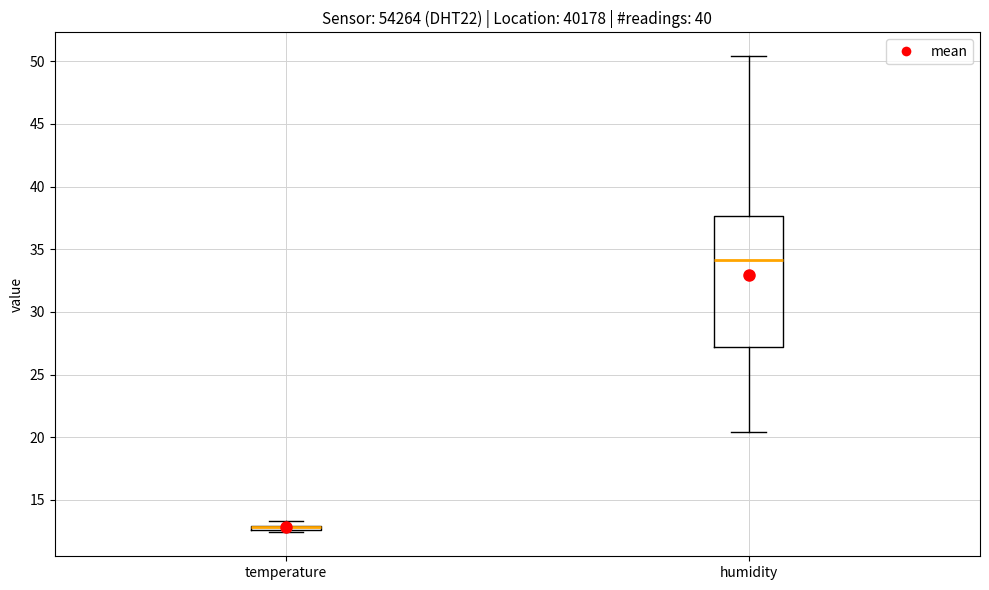

Where is the lower edge of the box for temperature on the y-axis? The values are not printed on the chart, so give them approximately, as read against the axis.

12.5